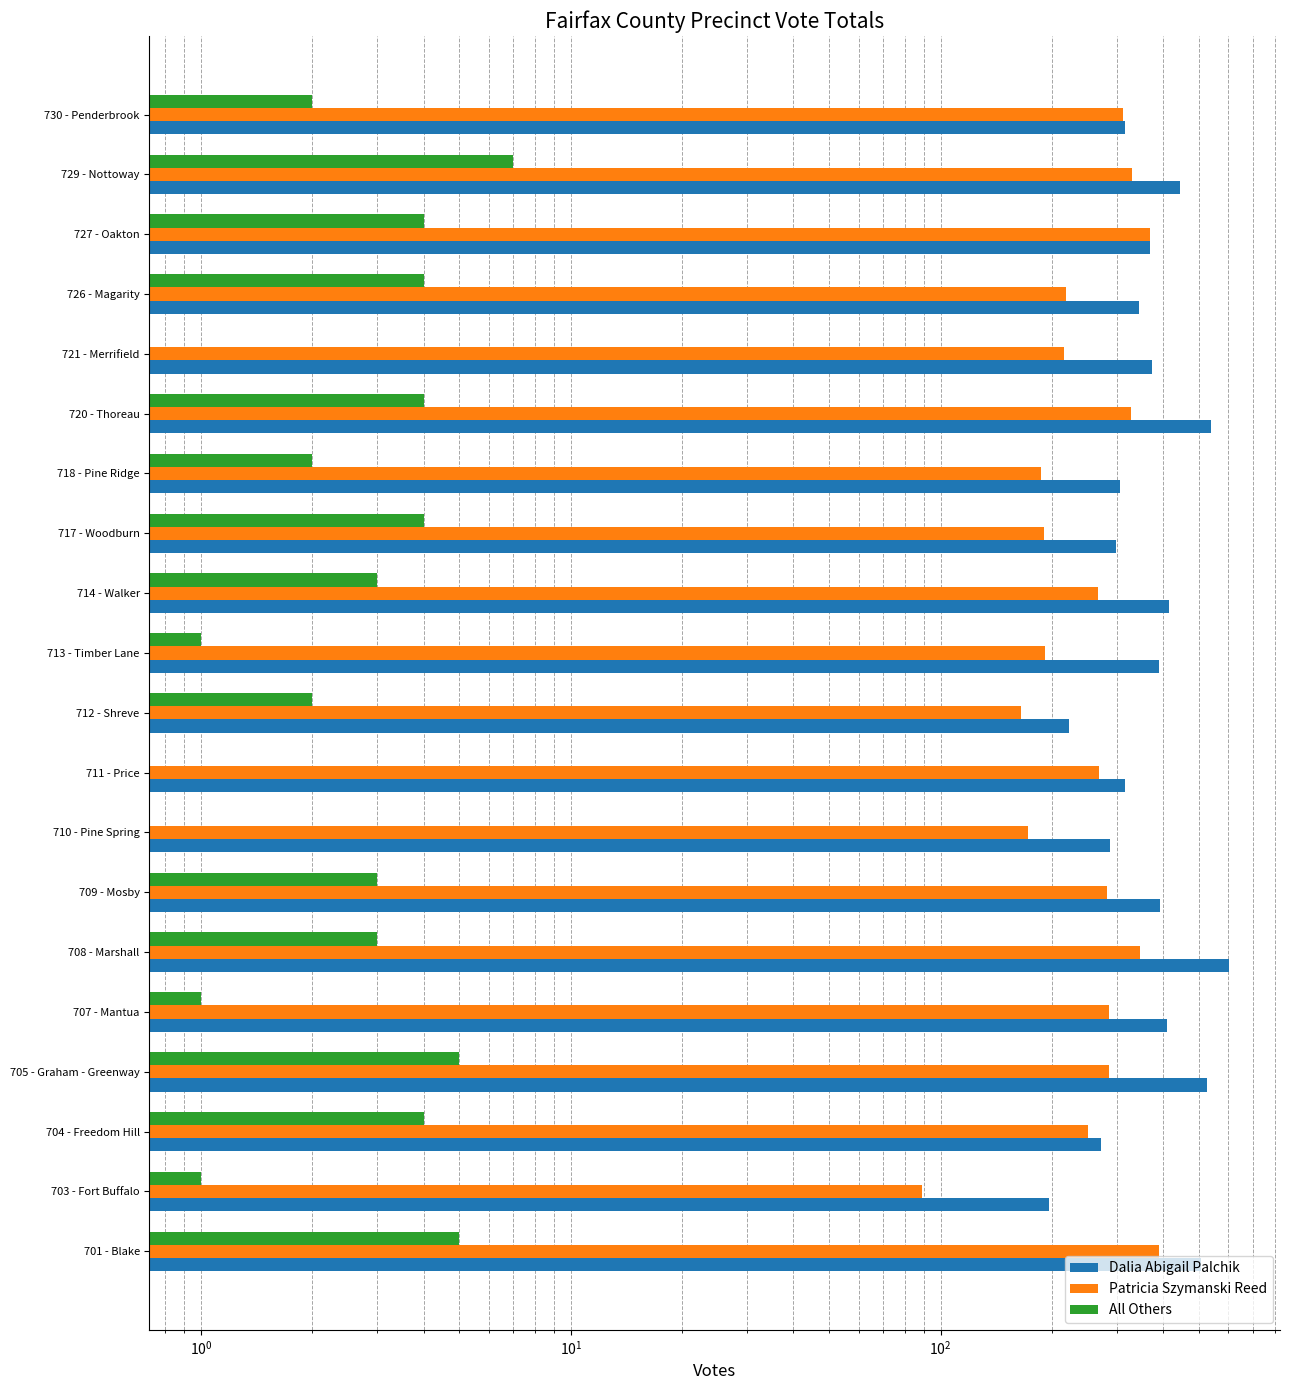

What is the greatest value displayed?

601